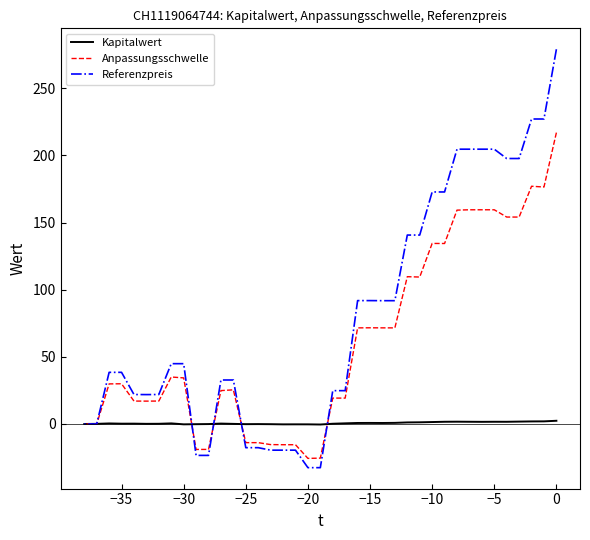

What position from the left is −15?

16